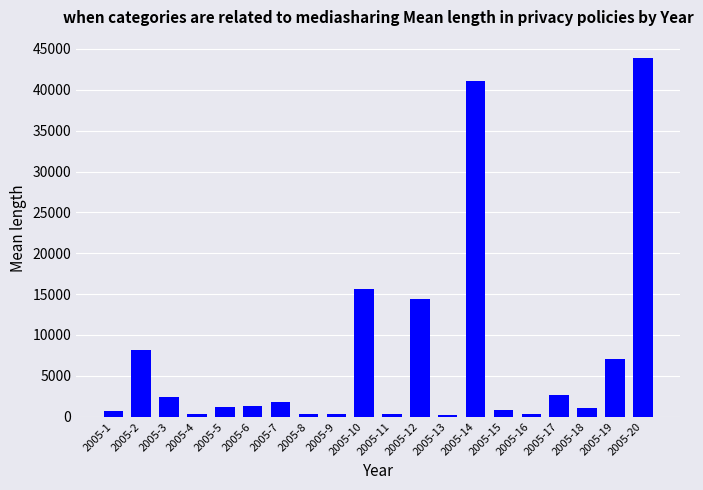

What is the difference between the maximum and minimum values?

43732